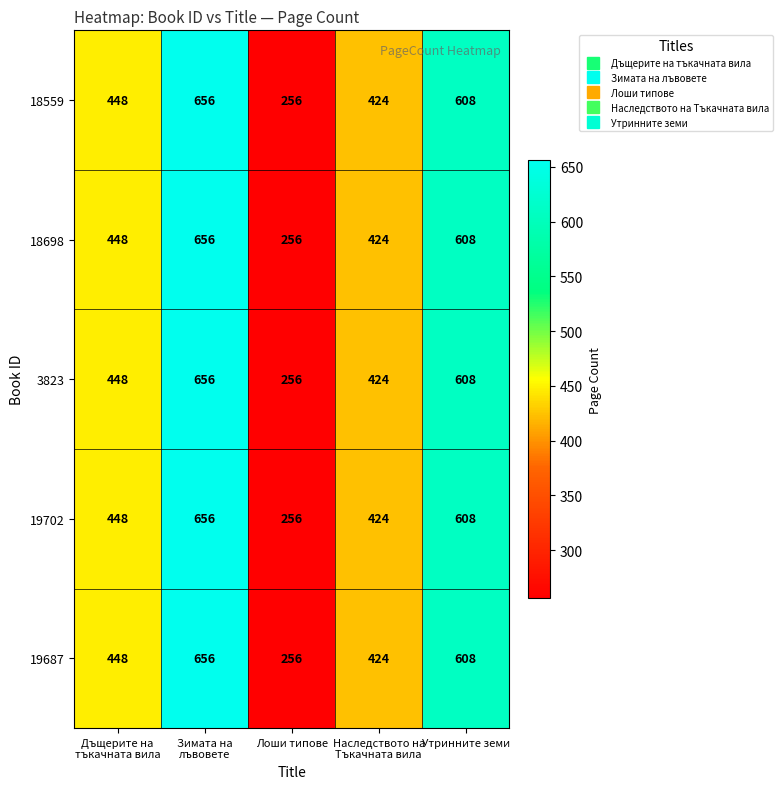

Is it true that 19702 equals 256 at Лоши типове?

True